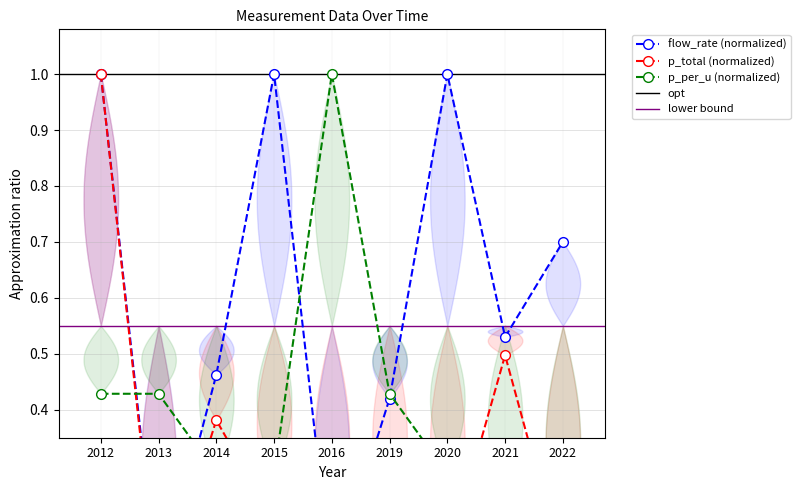

What is the value of the flow_rate point at the 4th from the left?

1.0